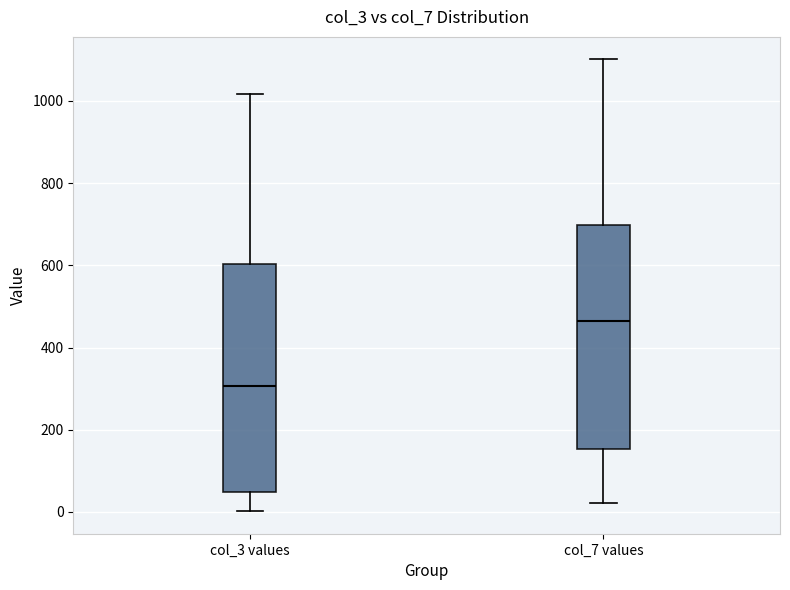

Which box's median line is the lowest?

col_3 values